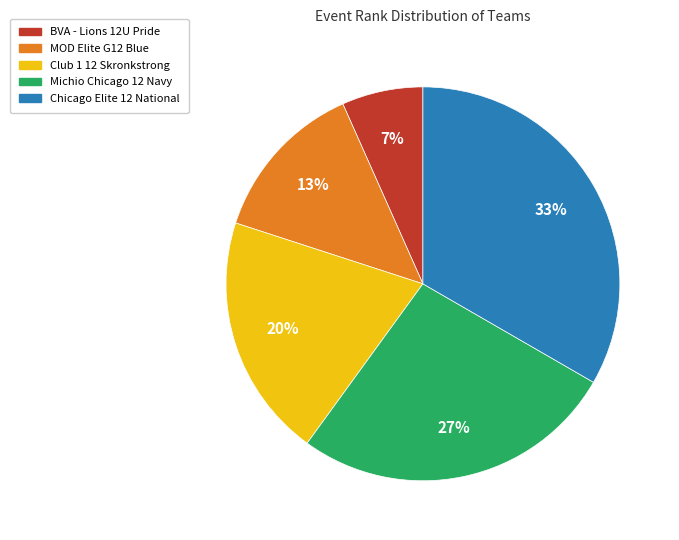

What is the ratio of the value at Club 1 12 Skronkstrong to the value at Chicago Elite 12 National?

0.6